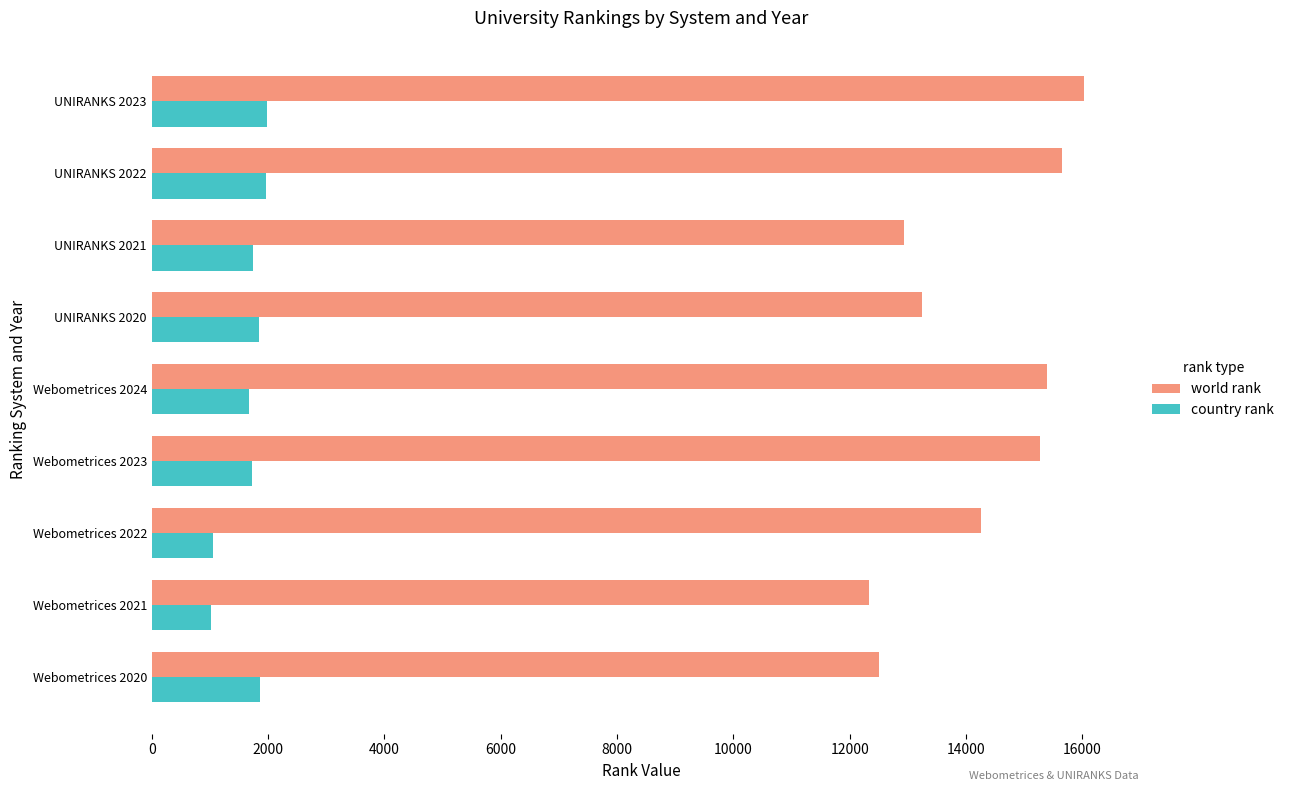

Is it true that country rank equals 2624 at Webometrices 2023?

False